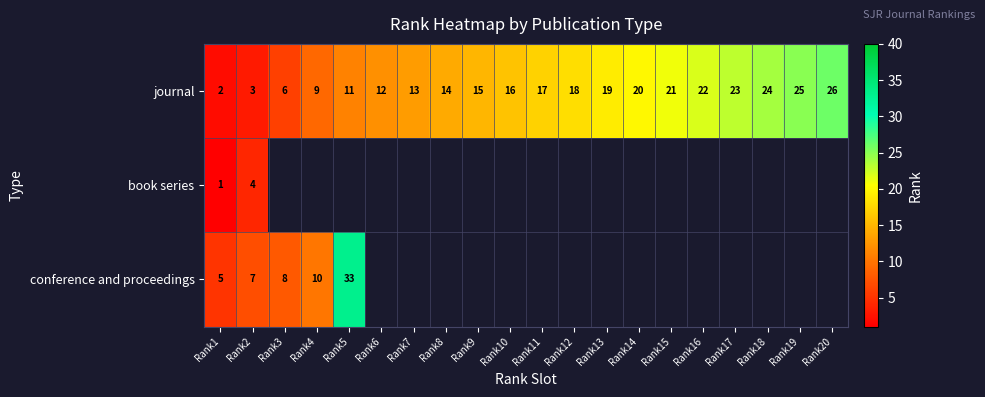

What is the sum of the journal values at Rank2 and Rank16?

25